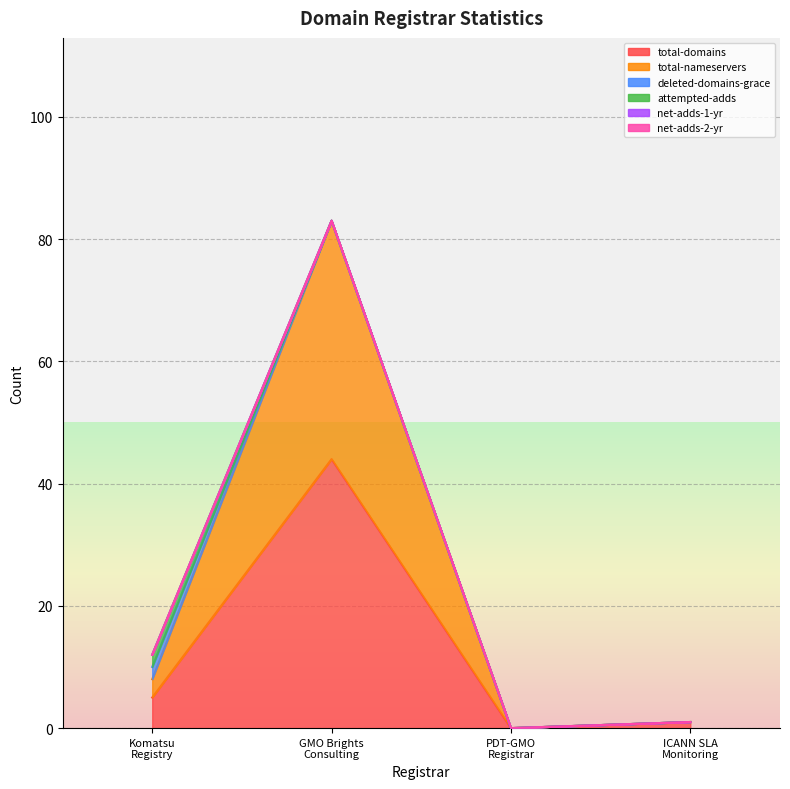

At which label does total-domains reach its minimum?

PDT-GMORegistrar